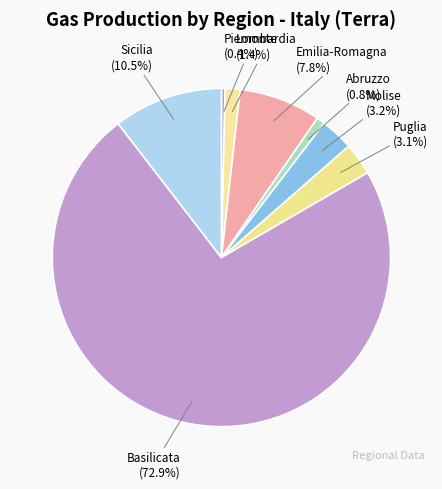

Does any single category account for the majority?

Yes